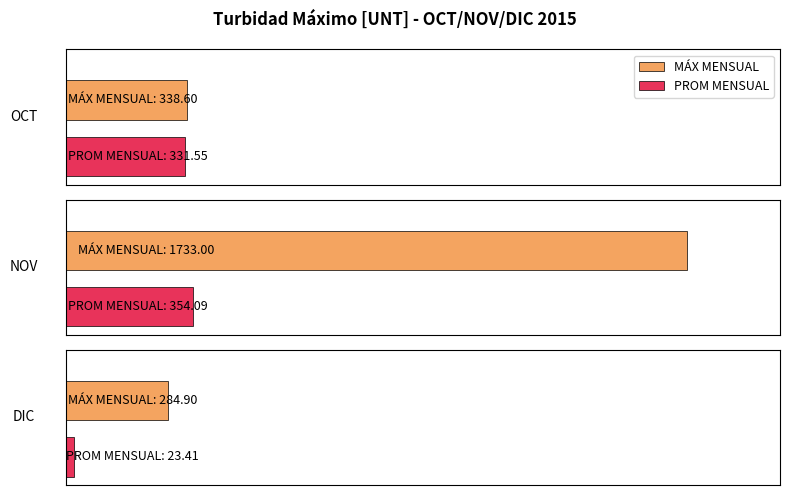

What are all the series names shown in the legend?

MÁX MENSUAL, PROM MENSUAL